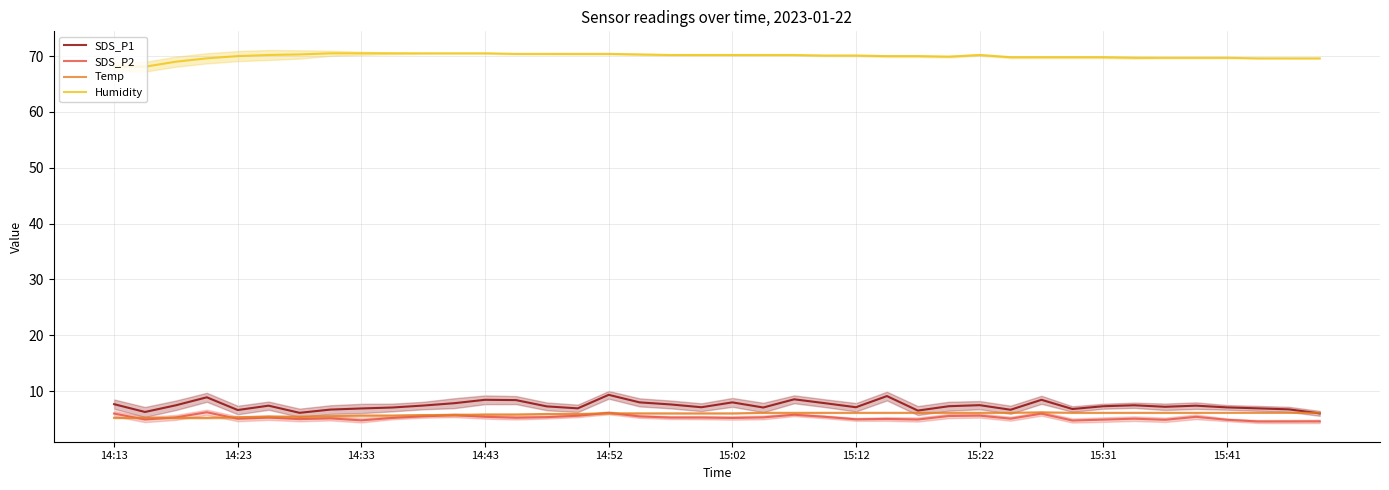

Is it true that Temp equals 9.5 at 15:31?

False